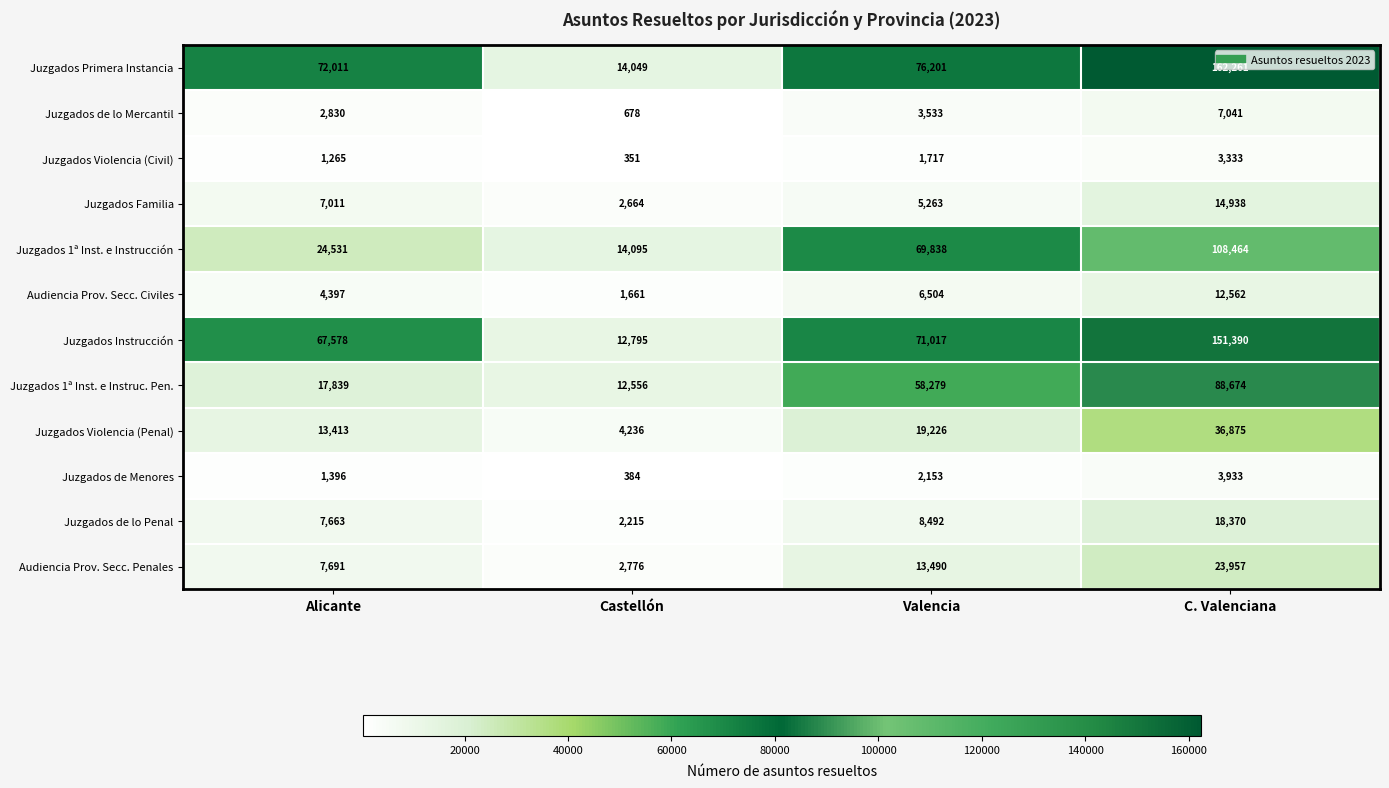

What is the sum of the Juzgados de lo Penal values at Castellón and Alicante?

9878